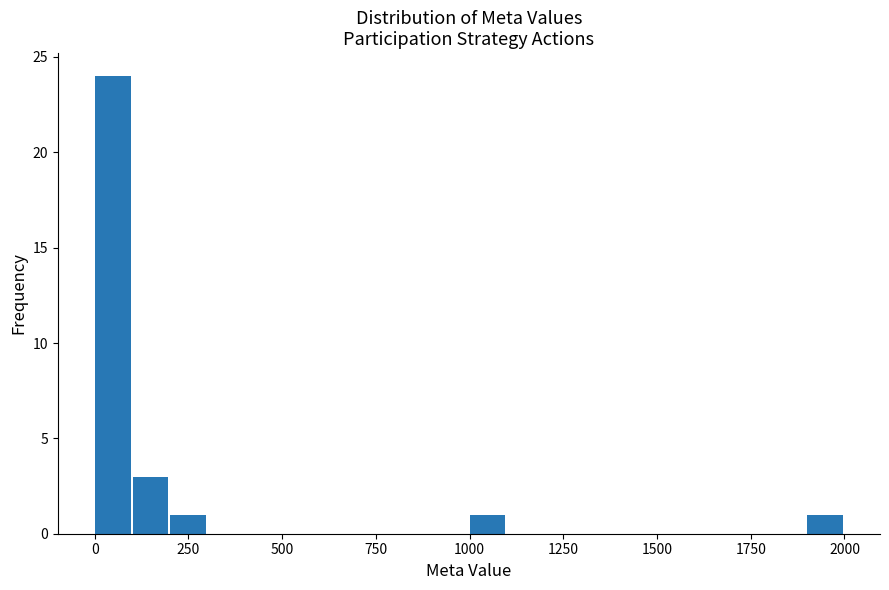

Read against the x-axis, roughly where is the centre of the tallest bar?

50